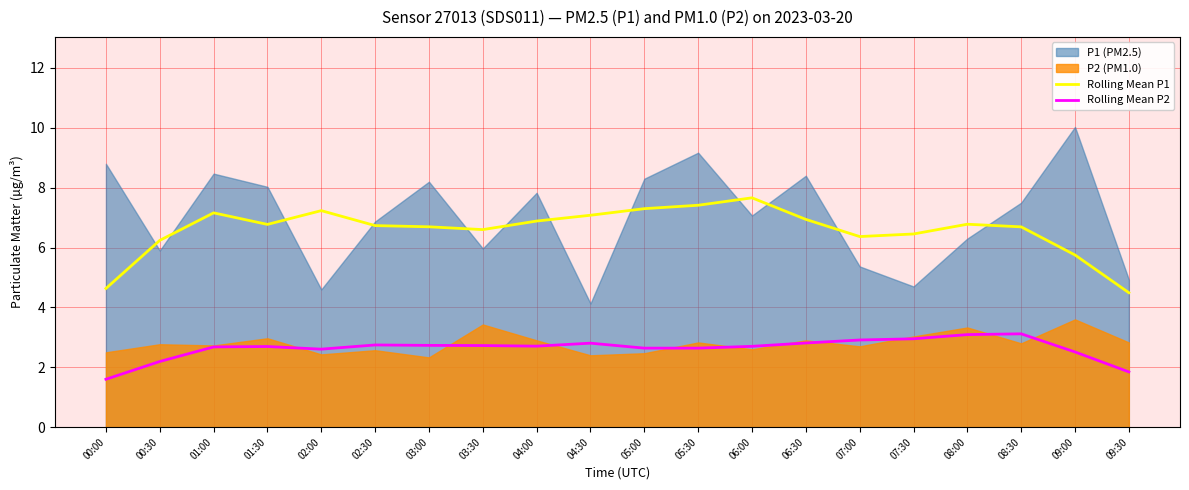

What is the maximum value for Rolling Mean P1?

7.7